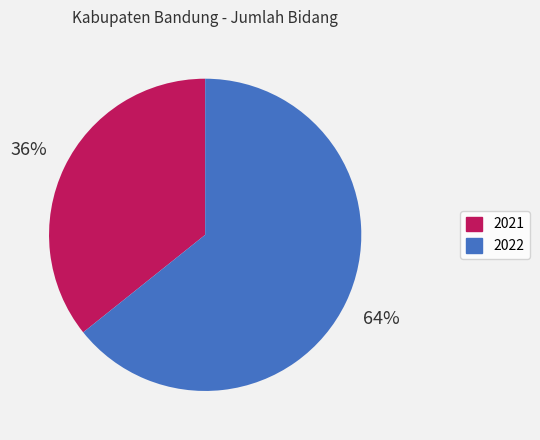

To the nearest percent, what is the combined percentage of 2021 and 2022?

100%